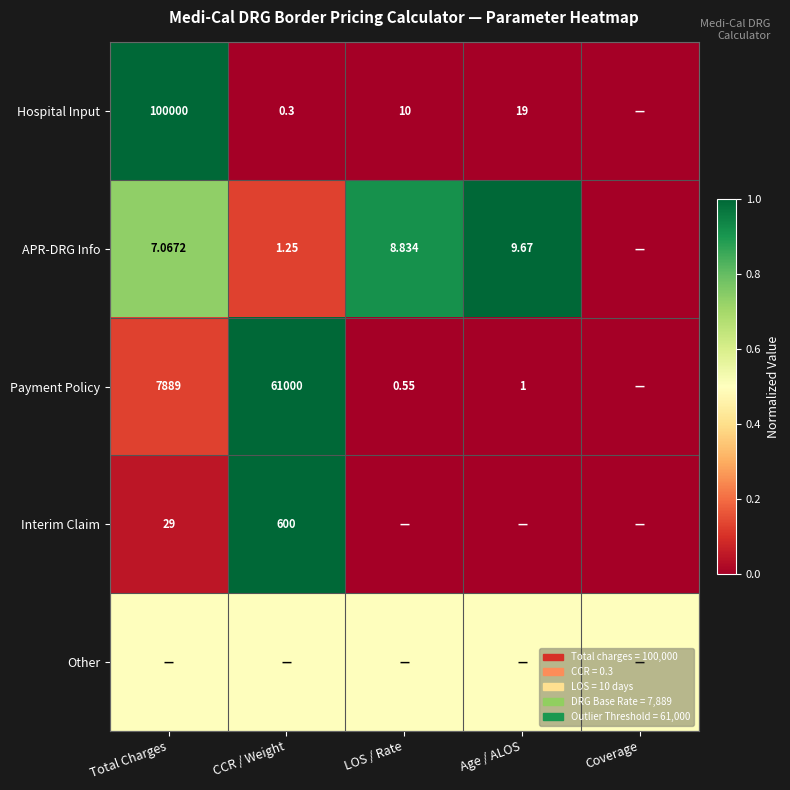

At which category is the sum across all series the highest?

CCR / Weight